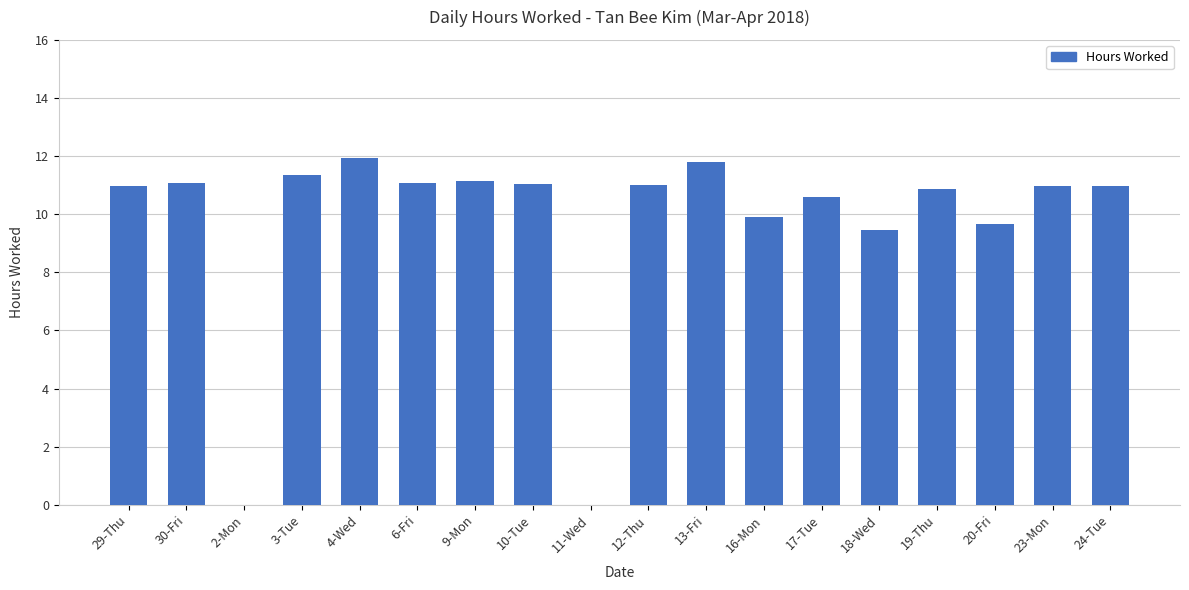

What is the greatest value displayed?

11.9